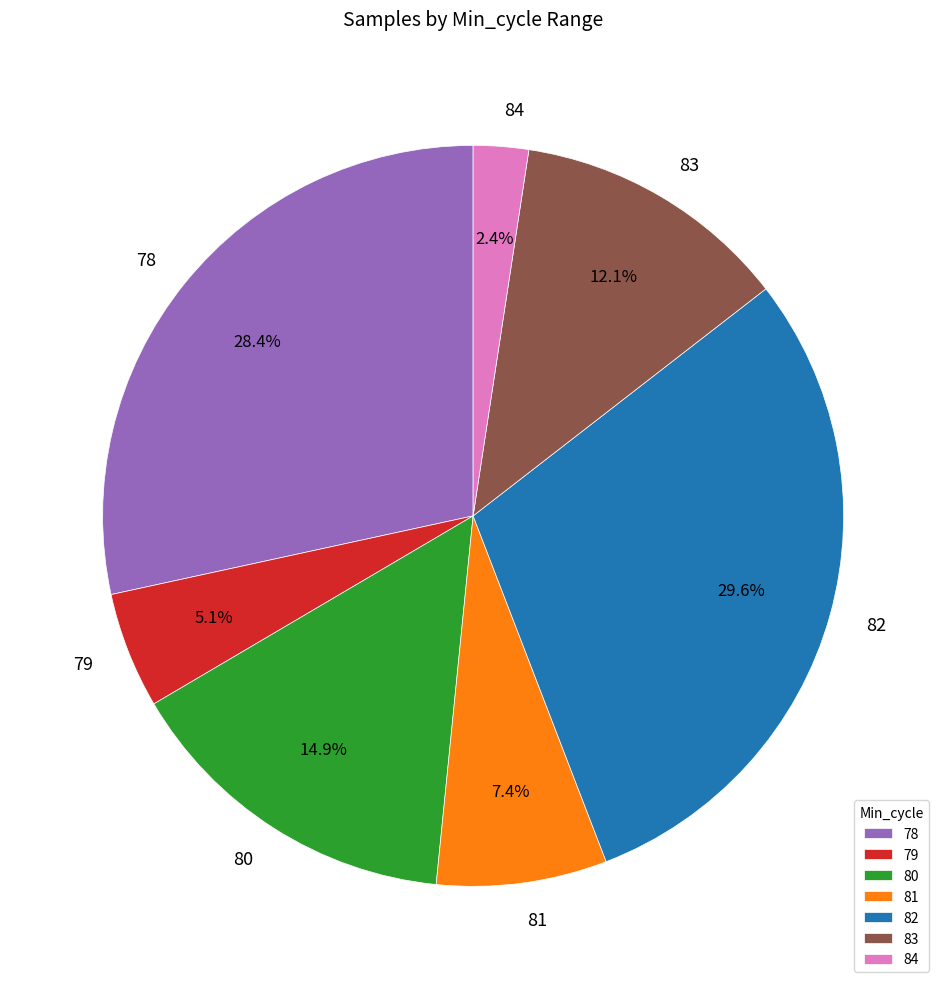

Is there any slice that represents more than half of the pie?

No